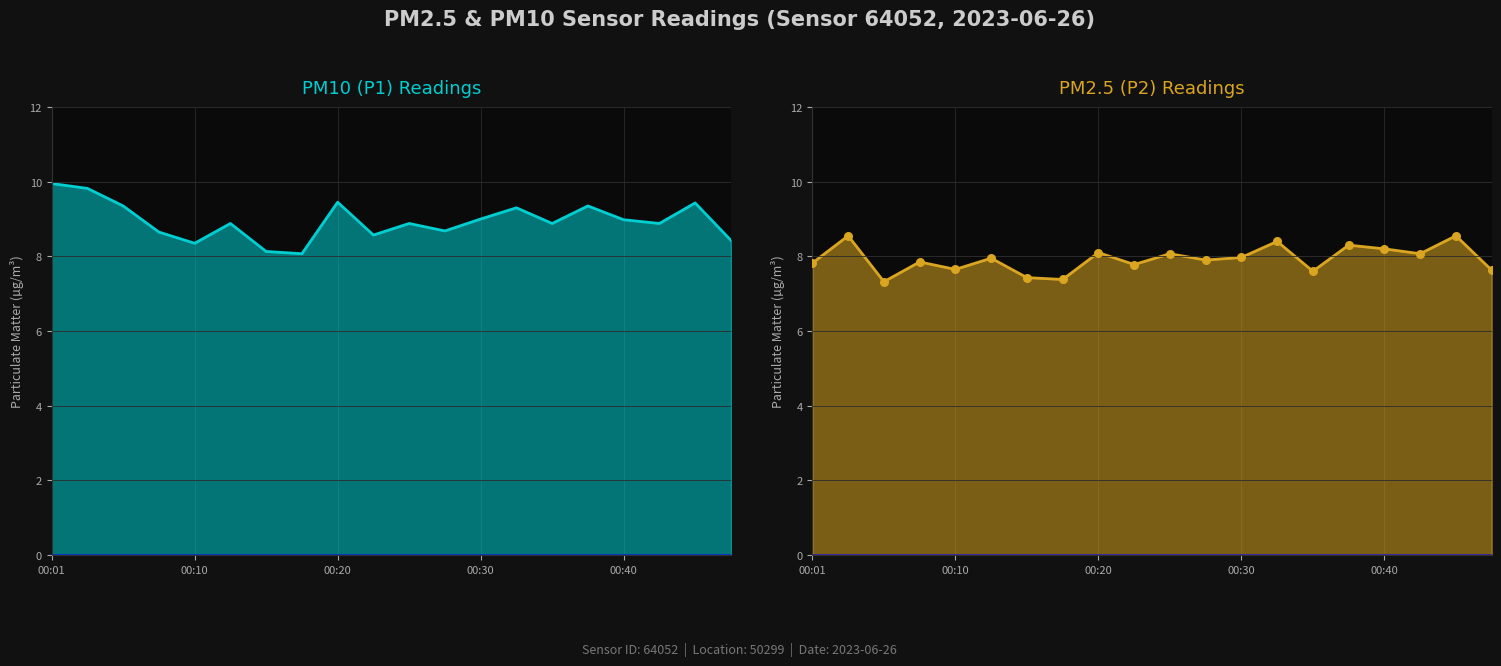

Which series reaches the maximum Y coordinate?

P1 (PM10)